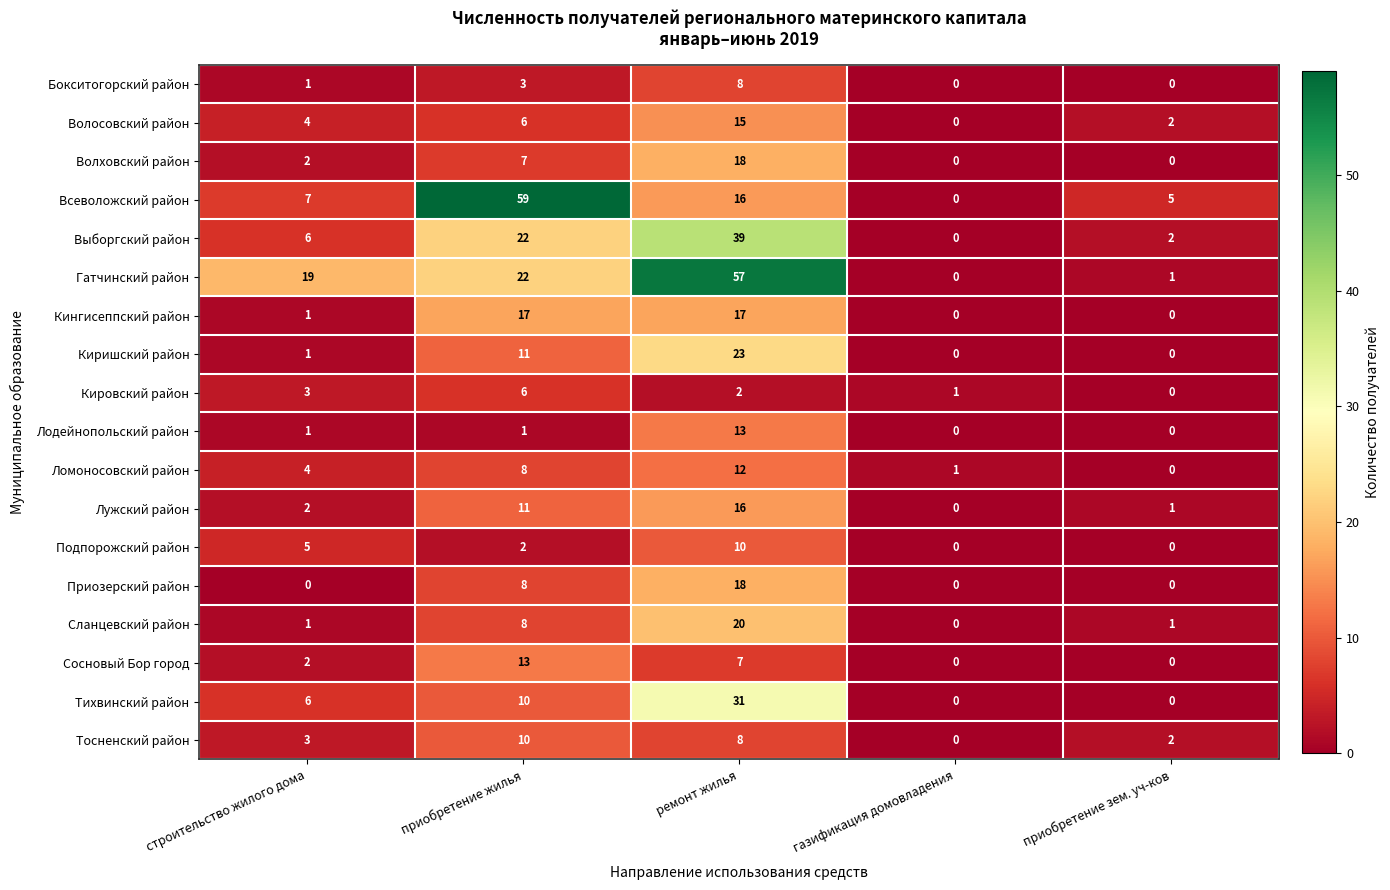

What is the greatest value displayed?

59